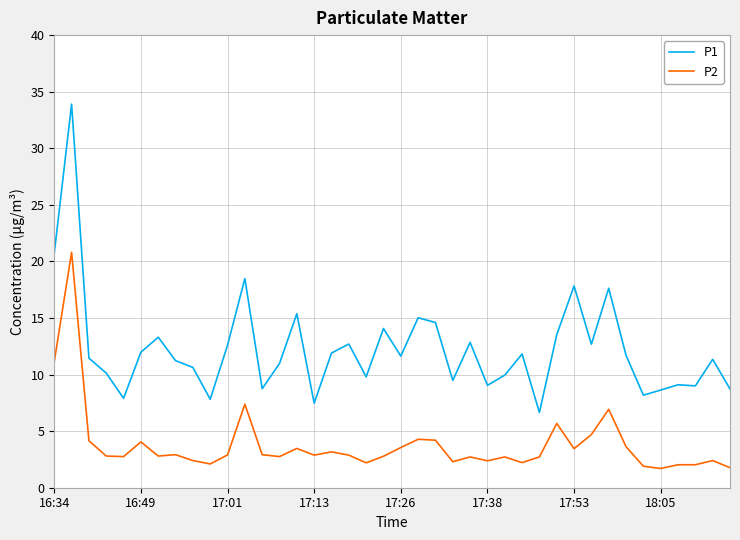

Count the number of data series in this chart.

2